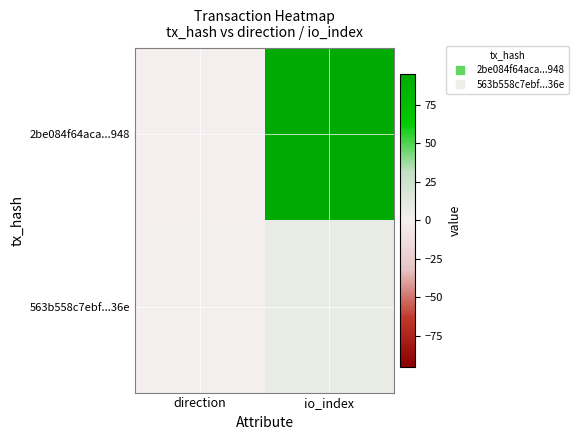

At direction, list the series in order from largest to smallest.

563b558c7ebf...36e, 2be084f64aca...948